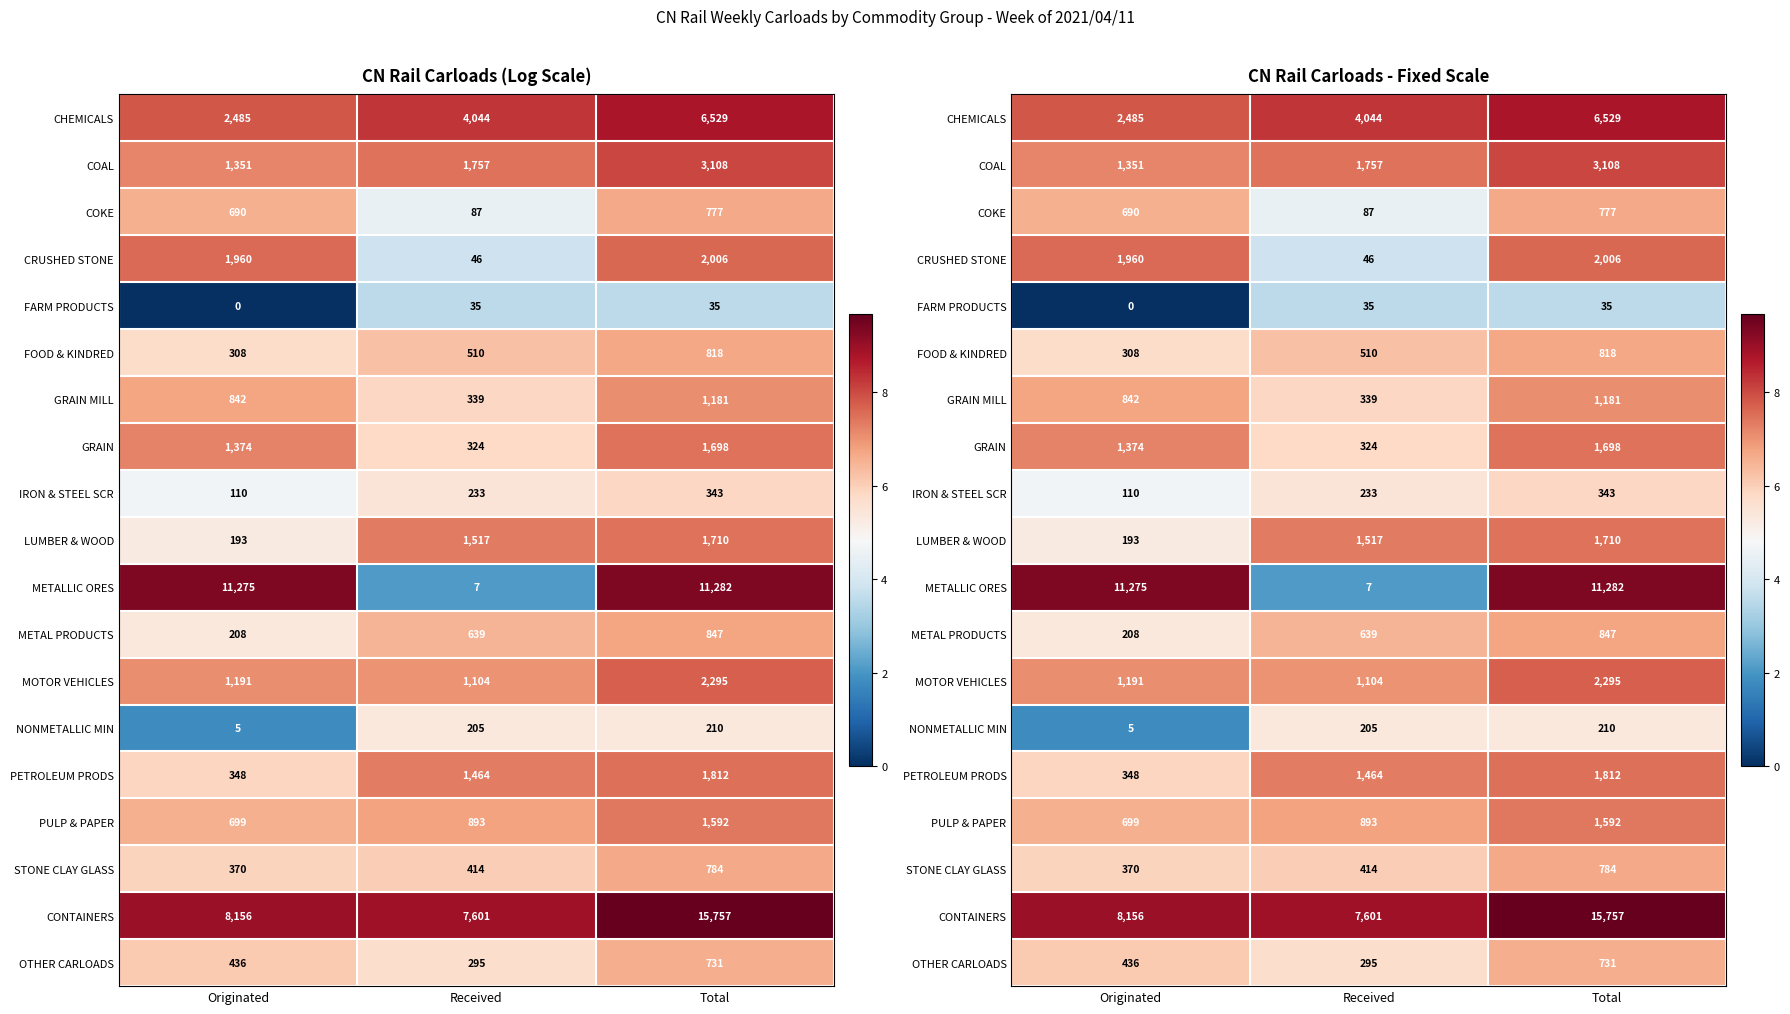

What is the difference between the COKE values at Received and Total?

2.2